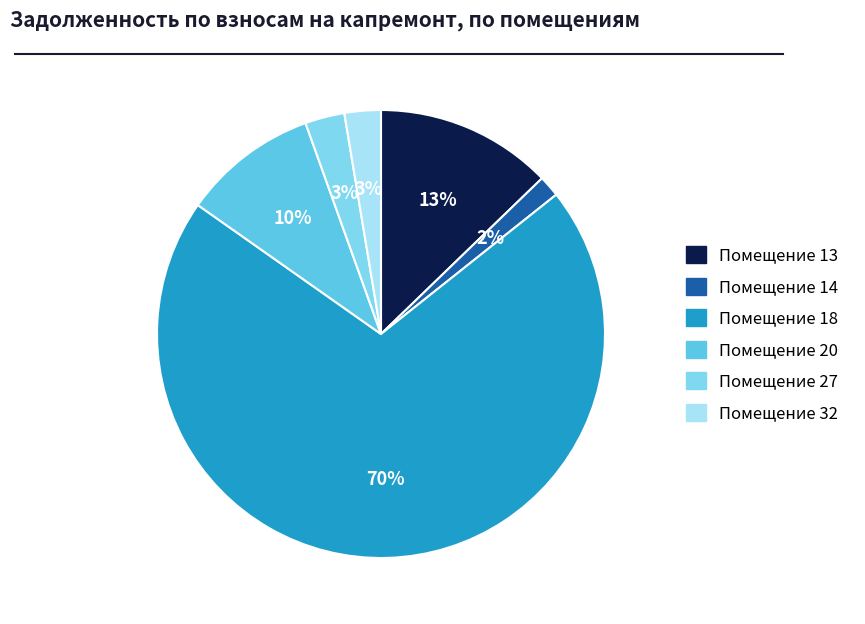

How many slices are in this pie chart?

6